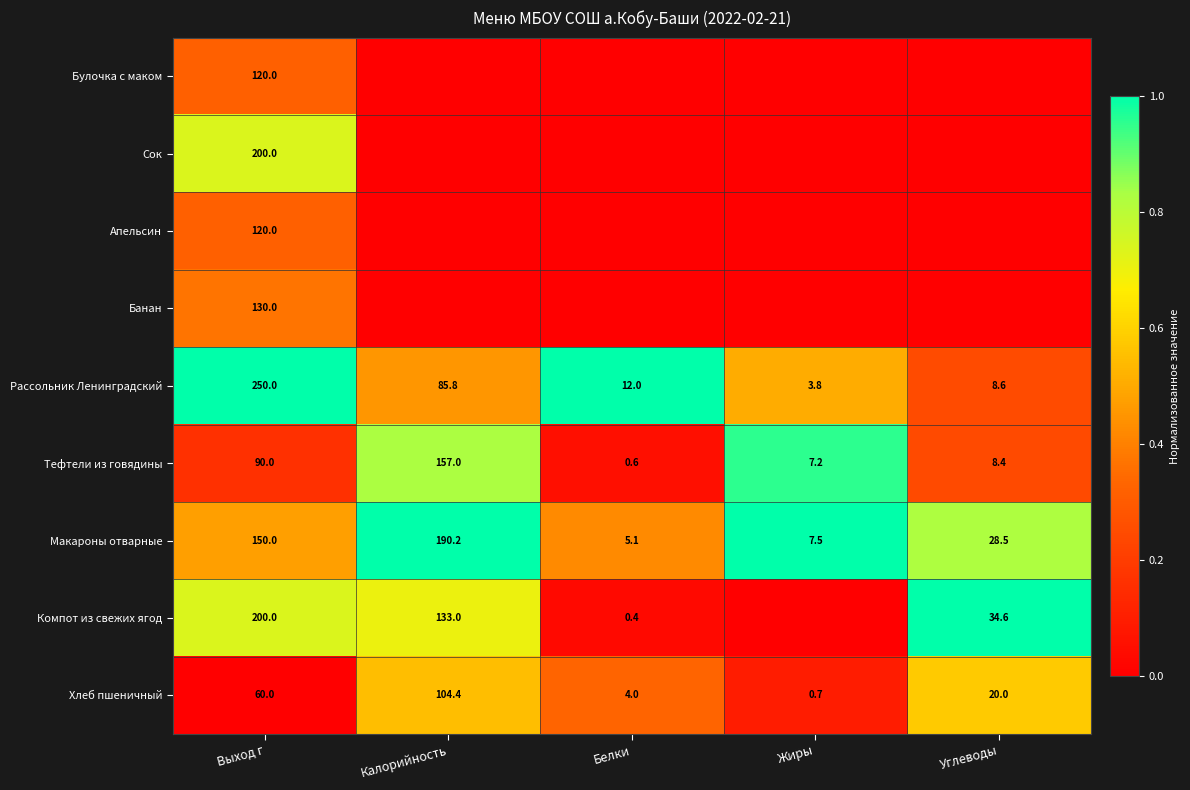

Is it true that Рассольник Ленинградский equals 12.2 at Углеводы?

False